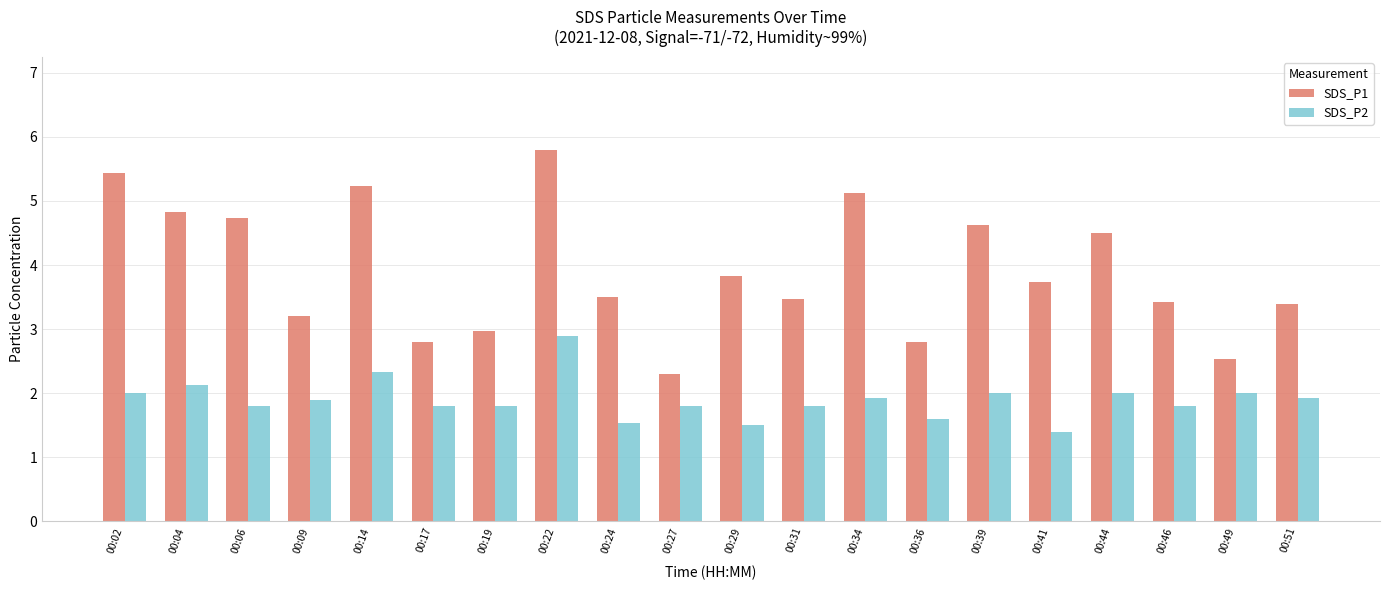

True or false: SDS_P1 has a value of 3.0 at 00:19.

True